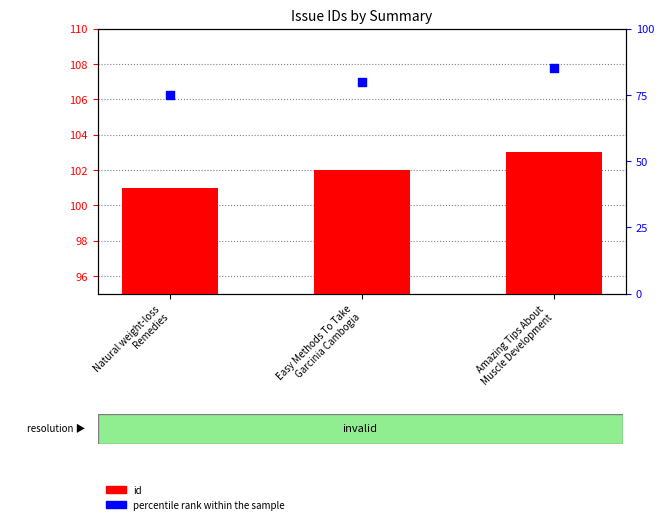

Which series reaches the minimum Y coordinate?

percentile rank within the sample